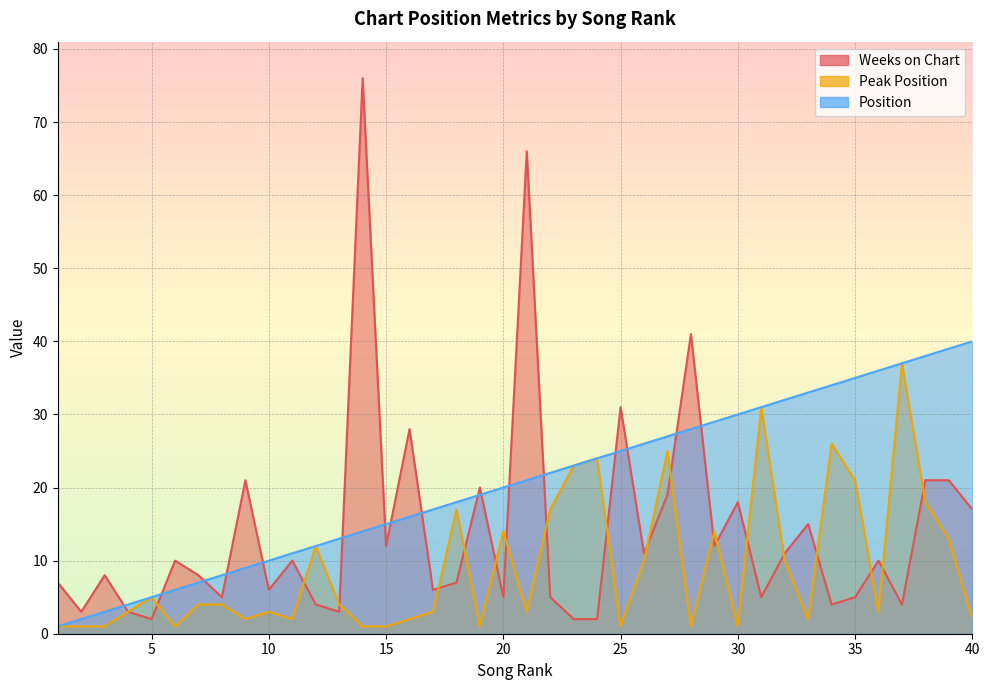

At 31, list the series in order from largest to smallest.

Peak Position, Position, Weeks on Chart